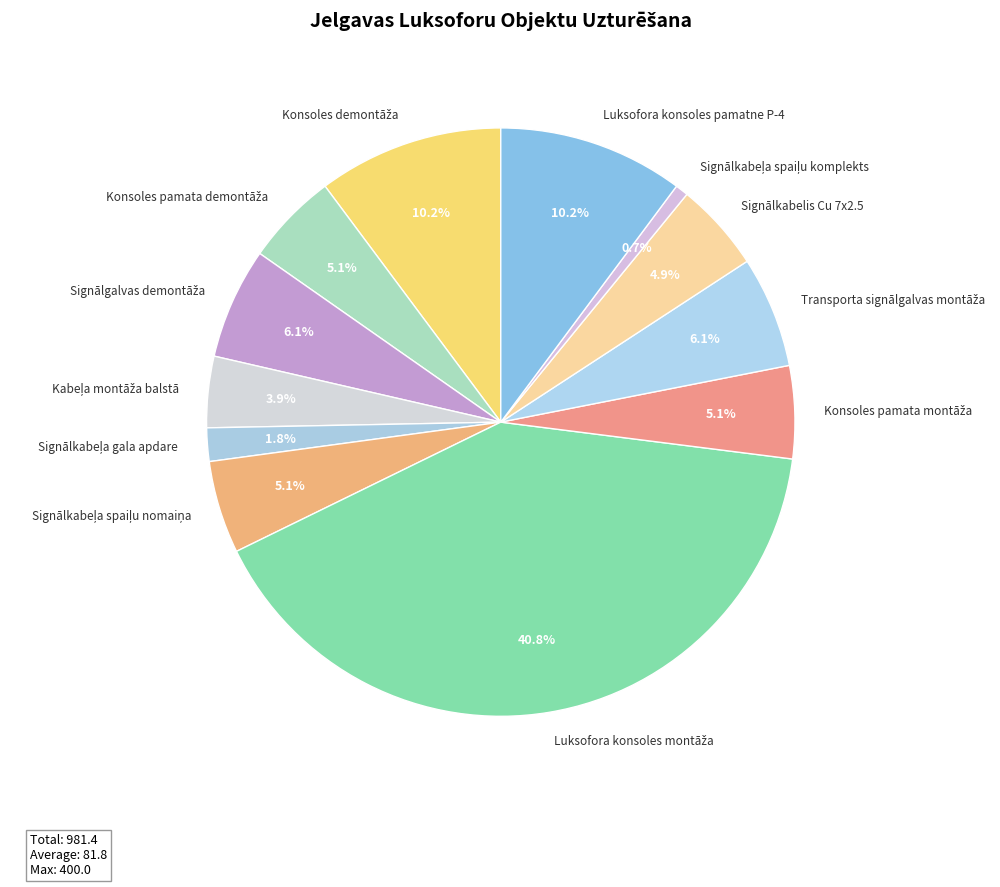

Is there any slice that represents more than half of the pie?

No